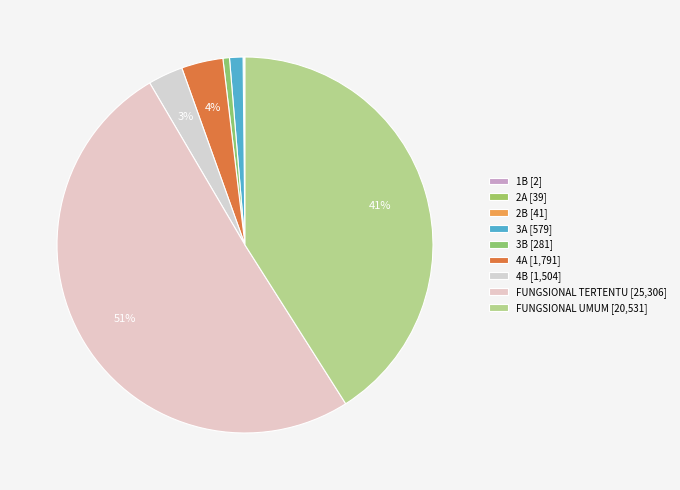

The 4A slice represents 4% of the pie. True or false?

True